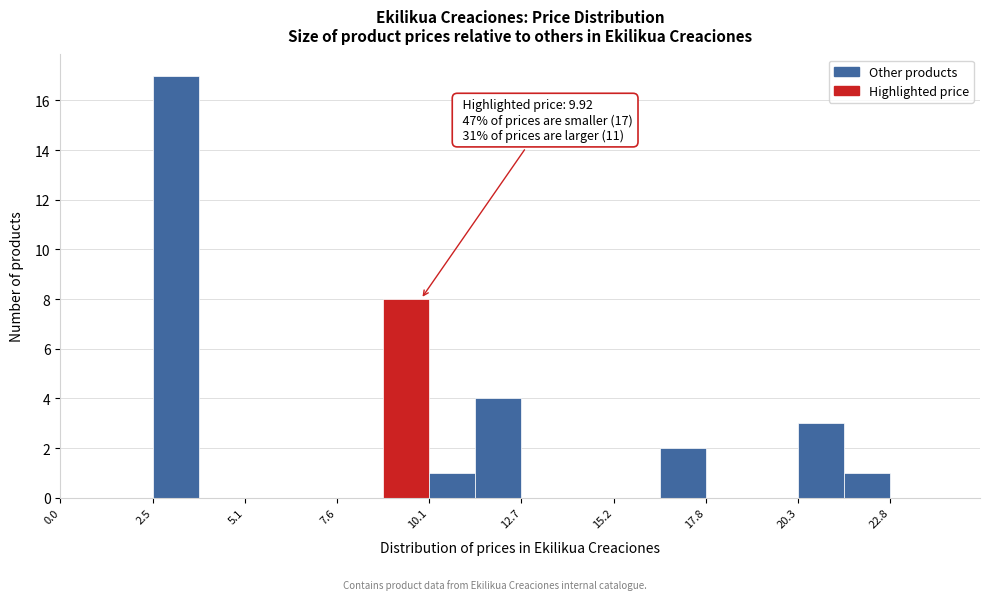

Around what value on the x-axis is the tallest bar? Give the approximate position of its centre, as read against the axis.

3.0